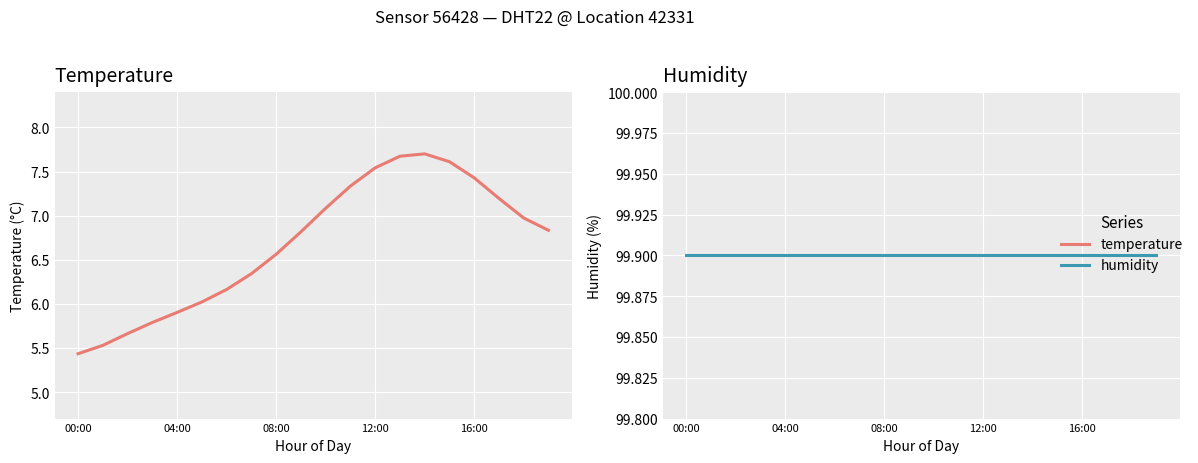

True or false: temperature and humidity intersect in this chart.

False